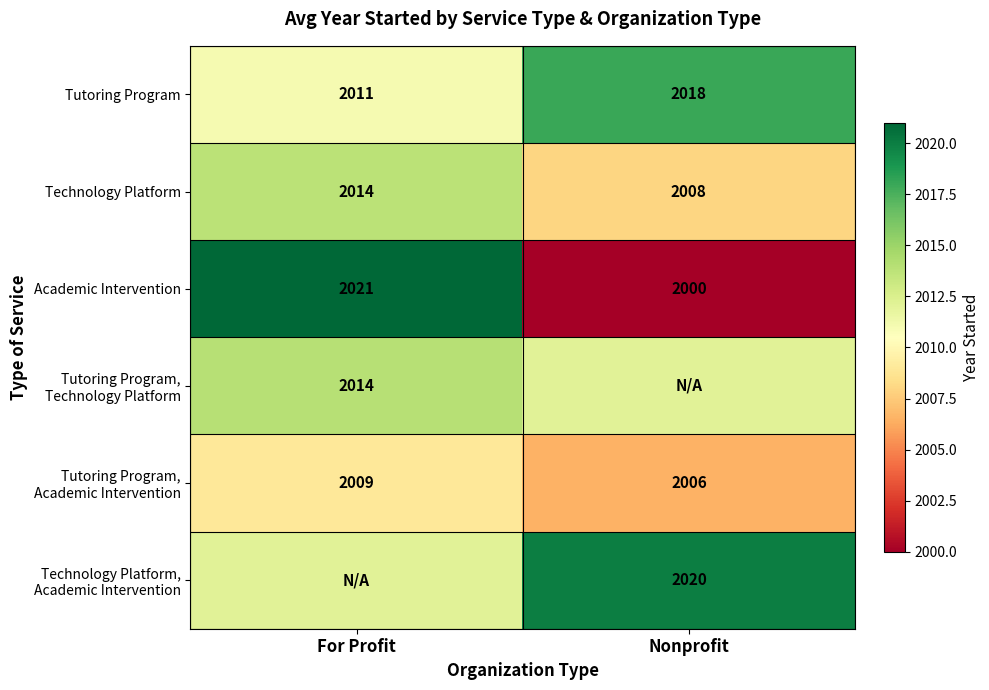

Is the value of Academic Intervention at Nonprofit greater than the value of Technology Platform at For Profit?

No